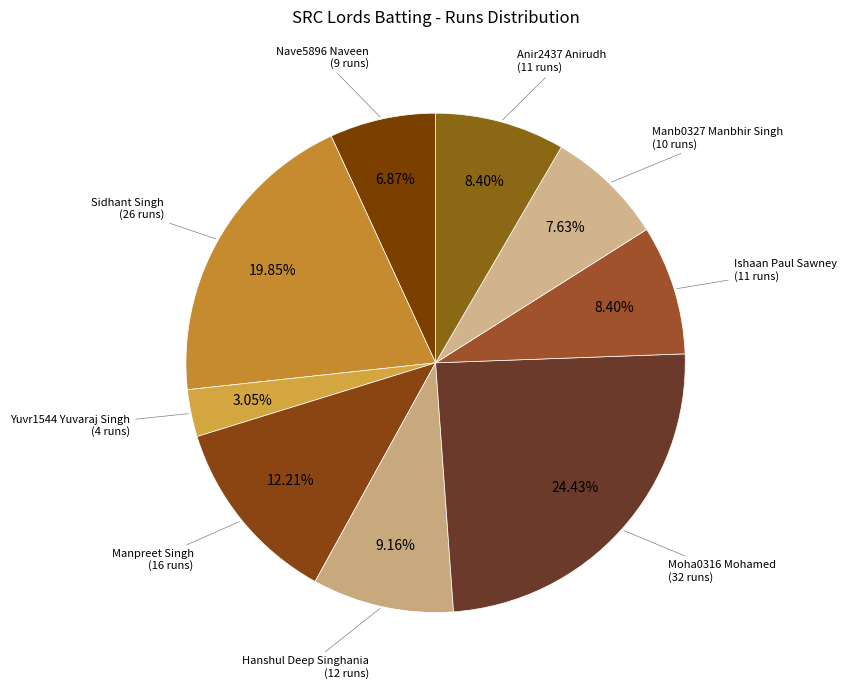

To the nearest percent, what portion does Yuvr1544 Yuvaraj Singh represent?

3%